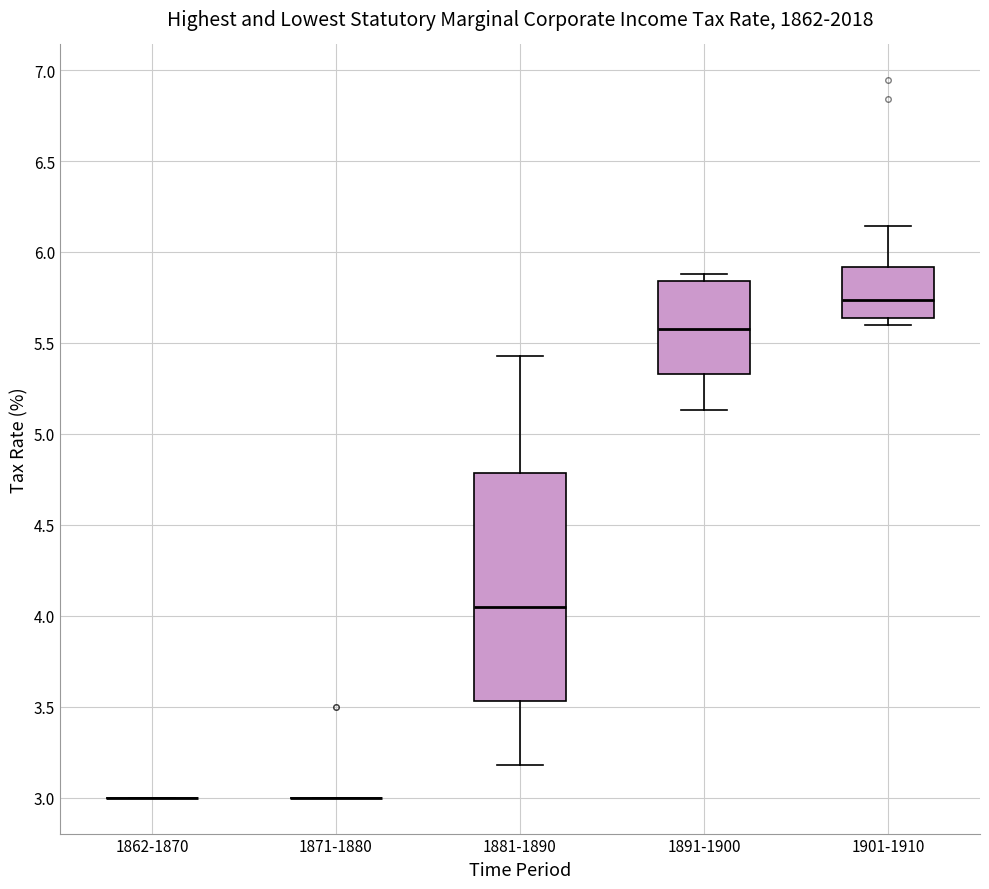

Reading left to right, read every box against the y-axis: the position of its median line, the range the box covers, and the ends of its whiskers. The values are not printed on the chart, so give them approximately, as read against the axis.

1862-1870: box collapsed to a line at 3.00, whiskers 3.00 to 3.00
1871-1880: box collapsed to a line at 3.00, whiskers 3.00 to 3.00
1881-1890: median 4.05, box 3.55 to 4.80, whiskers 3.20 to 5.45
1891-1900: median 5.60, box 5.35 to 5.85, whiskers 5.15 to 5.90
1901-1910: median 5.75, box 5.65 to 5.90, whiskers 5.60 to 6.15